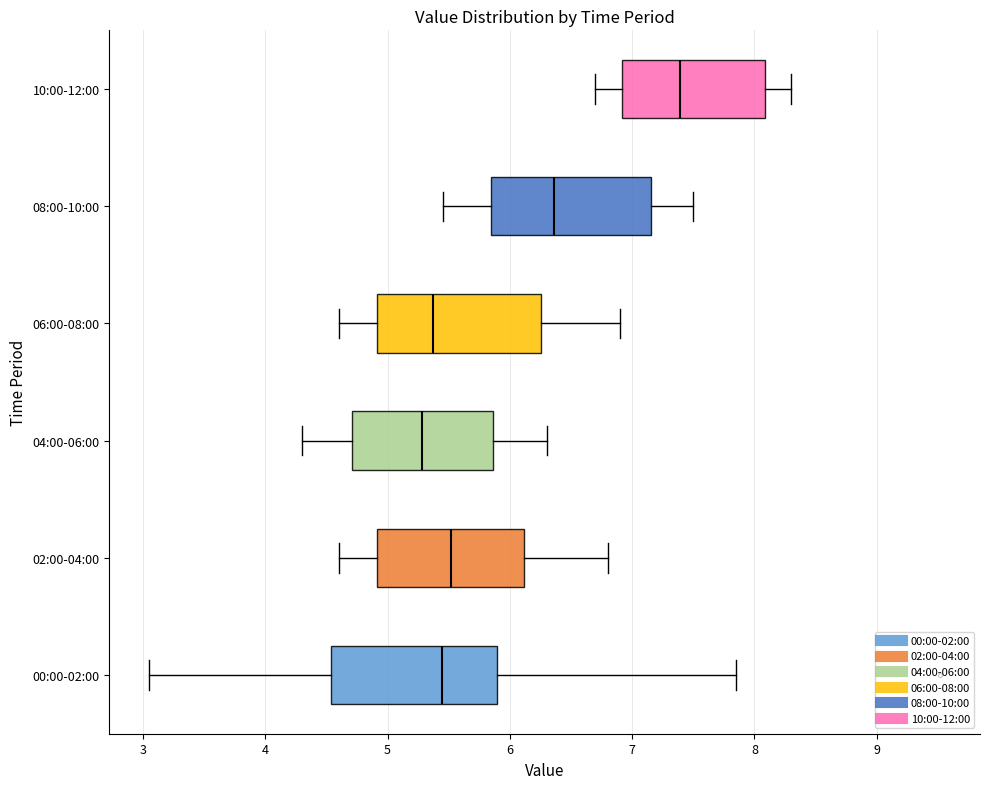

Reading bottom to top, read every box against the x-axis: the position of its median line, the range the box covers, and the ends of its whiskers. The values are not printed on the chart, so give them approximately, as read against the axis.

00:00-02:00: median 5.4, box 4.5 to 5.9, whiskers 3.1 to 7.9
02:00-04:00: median 5.5, box 4.9 to 6.1, whiskers 4.6 to 6.8
04:00-06:00: median 5.3, box 4.7 to 5.9, whiskers 4.3 to 6.3
06:00-08:00: median 5.4, box 4.9 to 6.3, whiskers 4.6 to 6.9
08:00-10:00: median 6.4, box 5.8 to 7.2, whiskers 5.5 to 7.5
10:00-12:00: median 7.4, box 6.9 to 8.1, whiskers 6.7 to 8.3